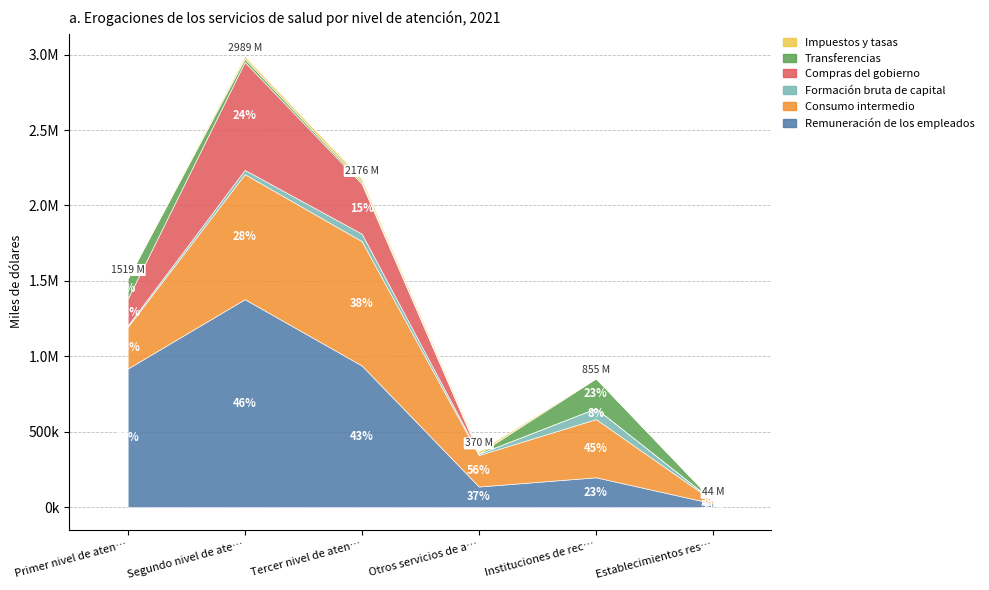

Where do Consumo intermedio and Remuneración de los empleados first cross each other?

Tercer nivel de atención and Otros servicios de apoyo